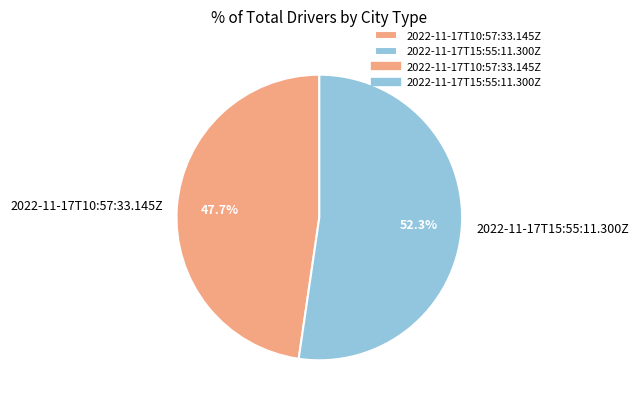

Is it true that 2022-11-17T15:55:11.300Z is 60% of the pie?

False